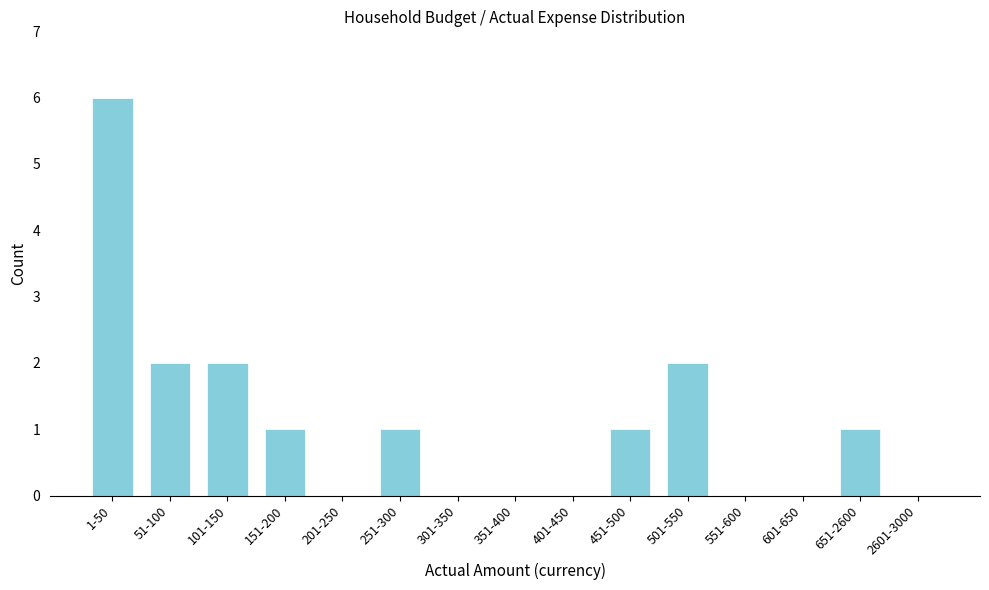

Reading left to right, what are all the values shown in this chart?

1-50=6	51-100=2	101-150=2	151-200=1	201-250=0	251-300=1	301-350=0	351-400=0	401-450=0	451-500=1	501-550=2	551-600=0	601-650=0	651-2600=1	2601-3000=0